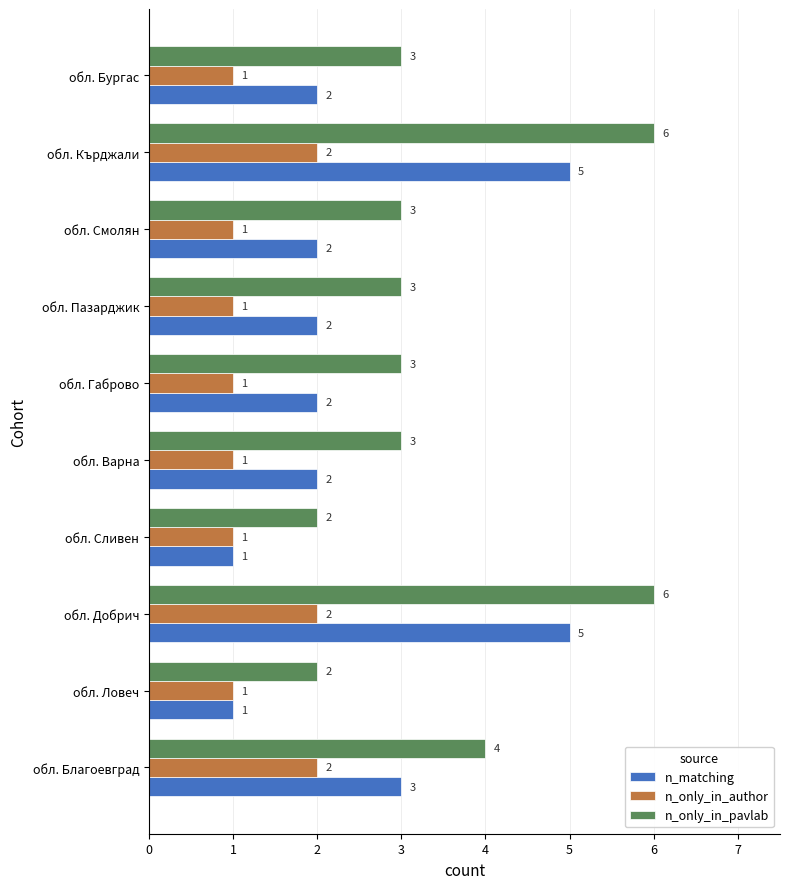

Which series has the largest total across all categories?

n_only_in_pavlab